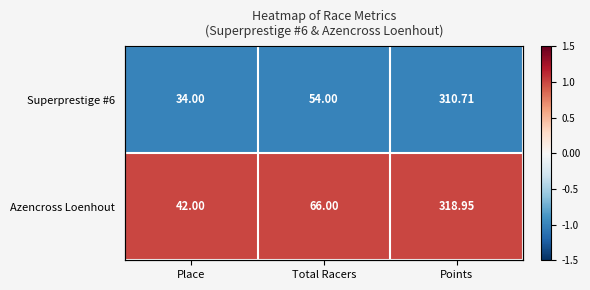

Rank the series at Place from lowest to highest value.

Superprestige #6, Azencross Loenhout